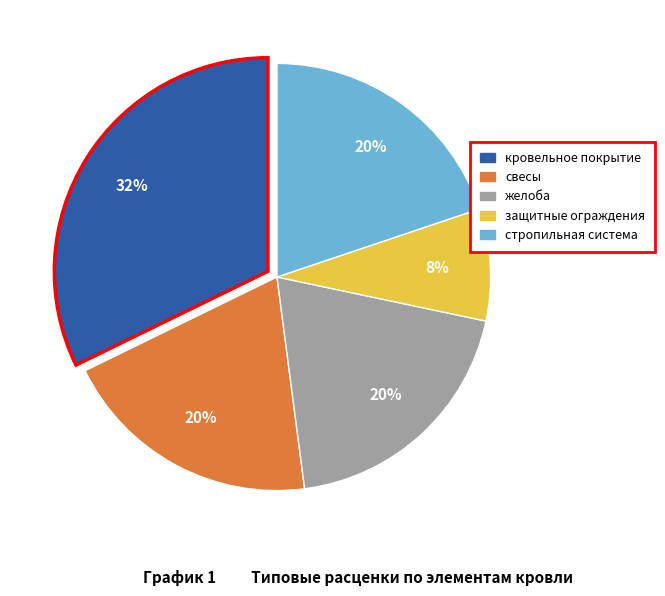

To the nearest percent, what is the difference between the largest and smallest slice percentages?

24%